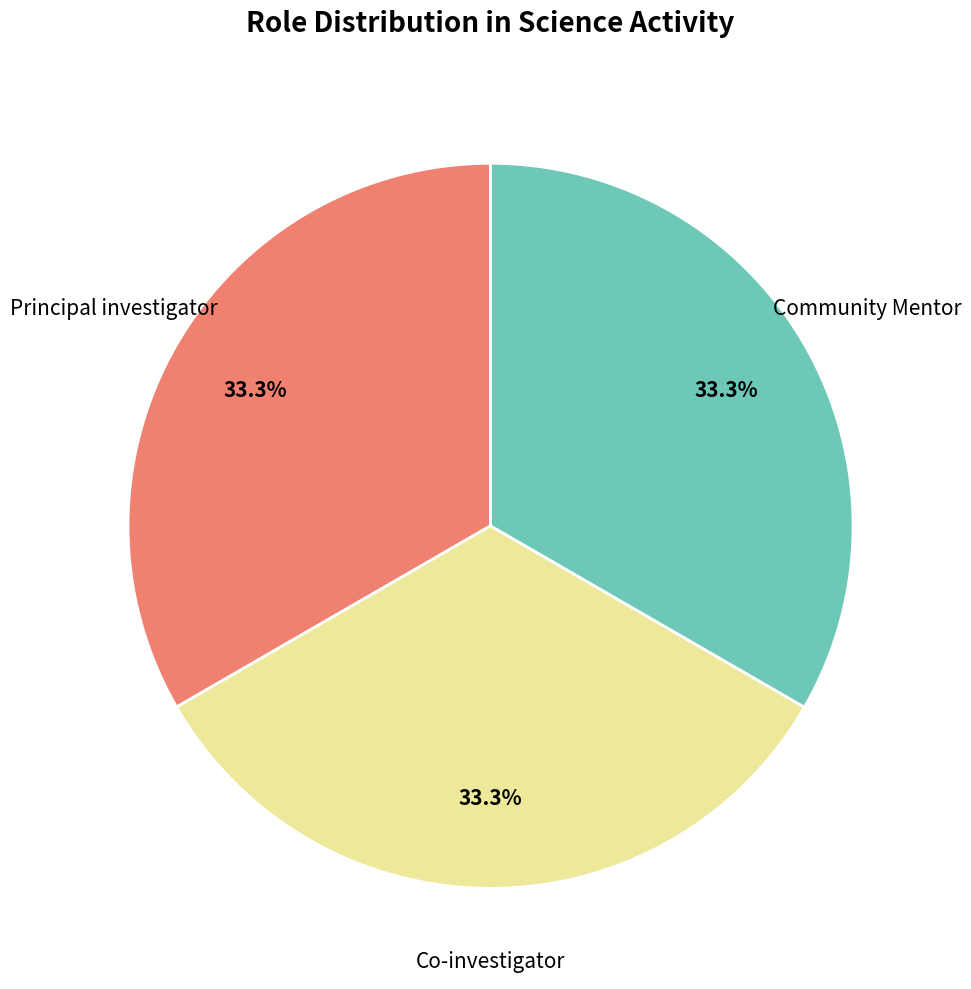

Is there a majority slice in this chart?

No